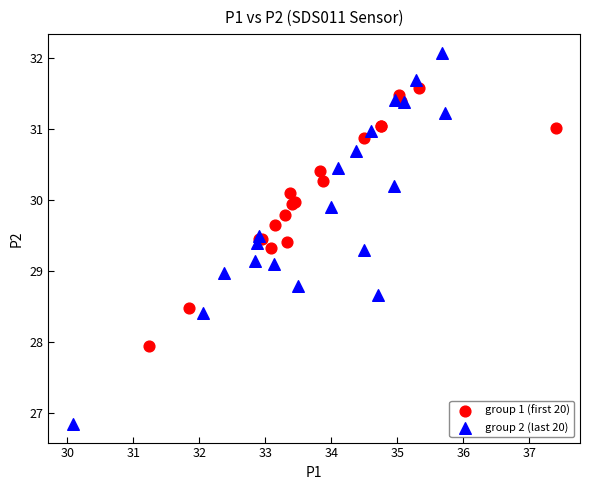

Which series contains the highest Y value?

group 2 (last 20)